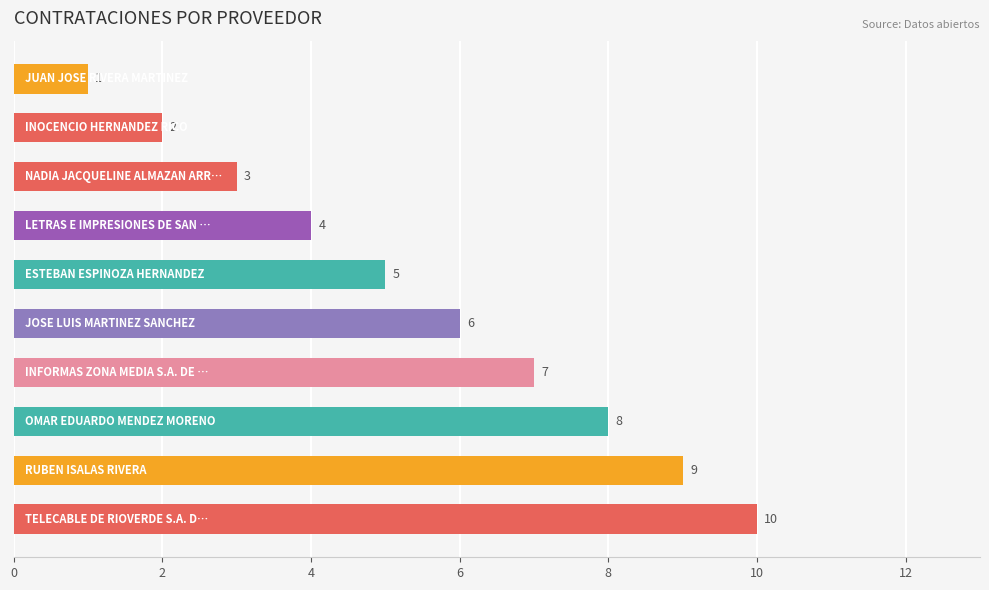

What is the greatest value displayed?

10